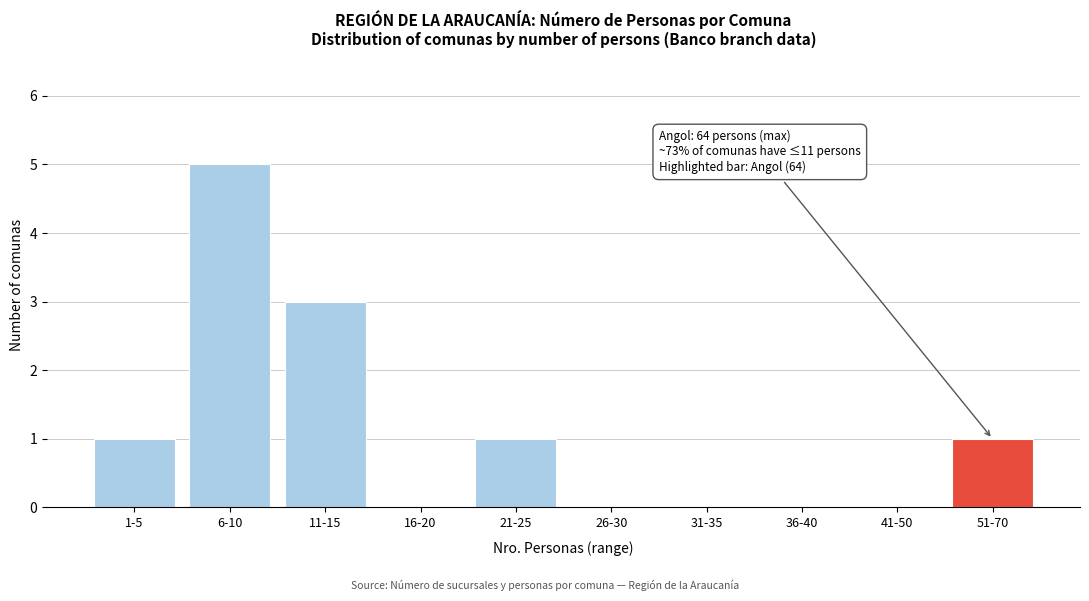

Reading right to left, transcribe all the data shown in this chart.

51-70=1	41-50=0	36-40=0	31-35=0	26-30=0	21-25=1	16-20=0	11-15=3	6-10=5	1-5=1